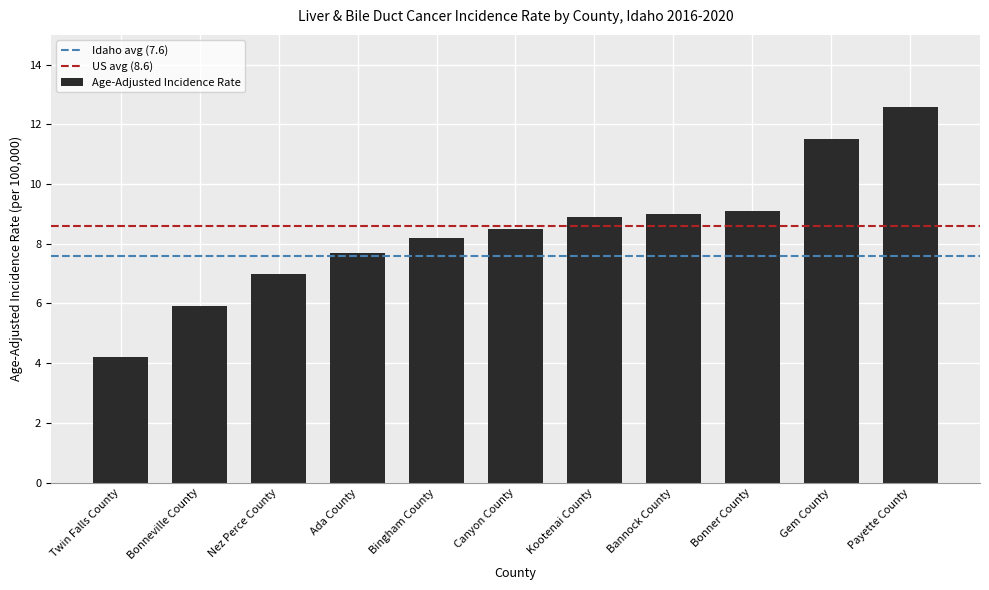

What is the change in value from Canyon County to Bonner County?

+0.6